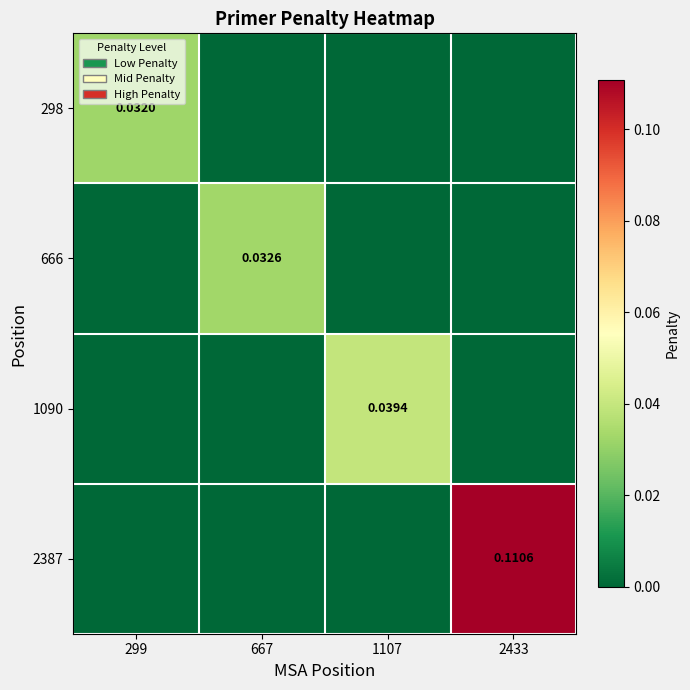

At which label is 298 closest to 0?

667